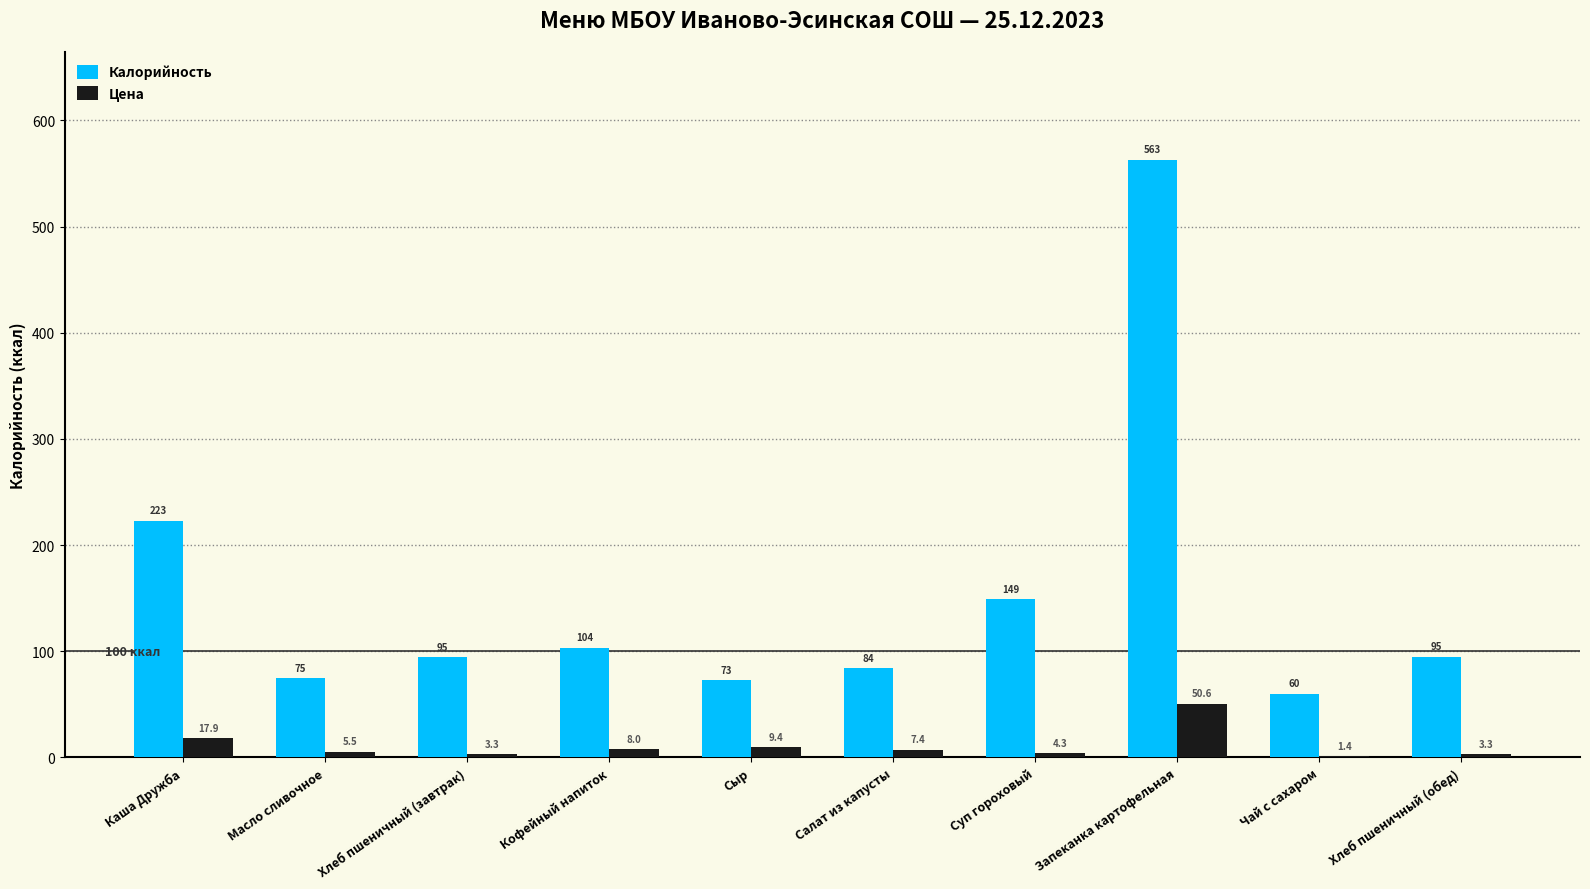

What is the spread (max minus min) of values at Сыр?

63.6